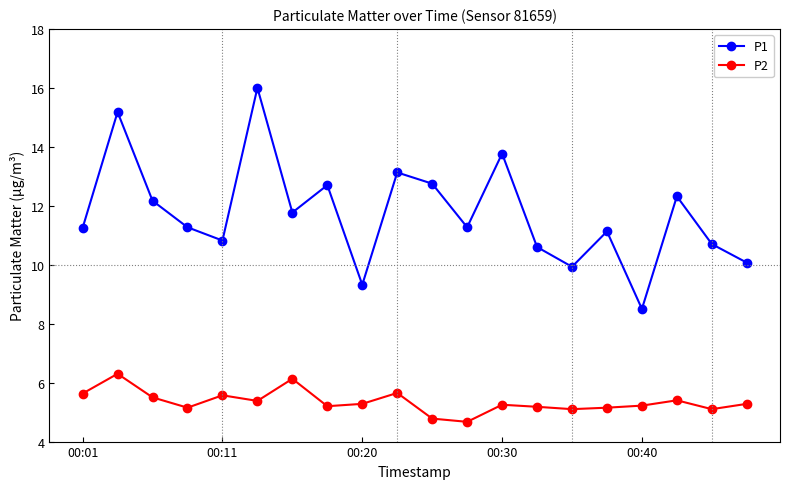

What is the minimum value for P2?

4.7